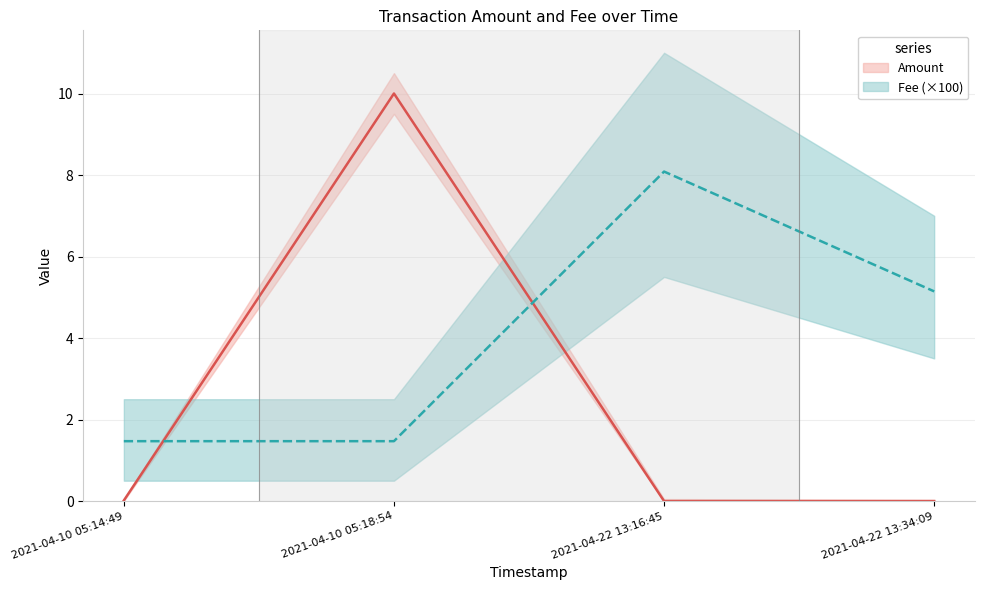

Rank the series by their maximum value, from lowest to highest.

Fee, Amount